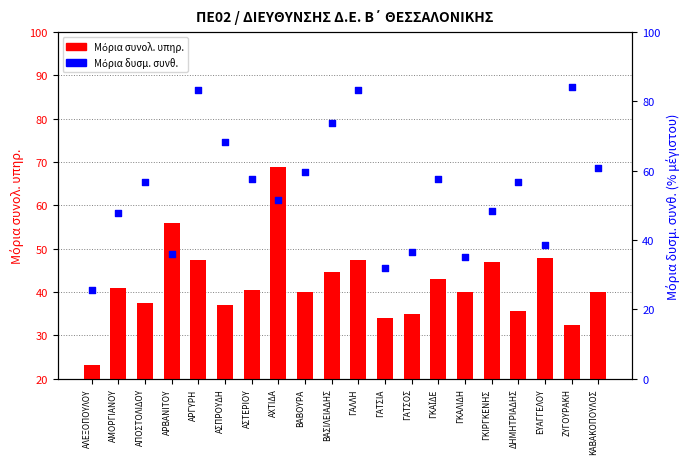

At which category is the sum across all series the highest?

ΓΑΛΛΗ